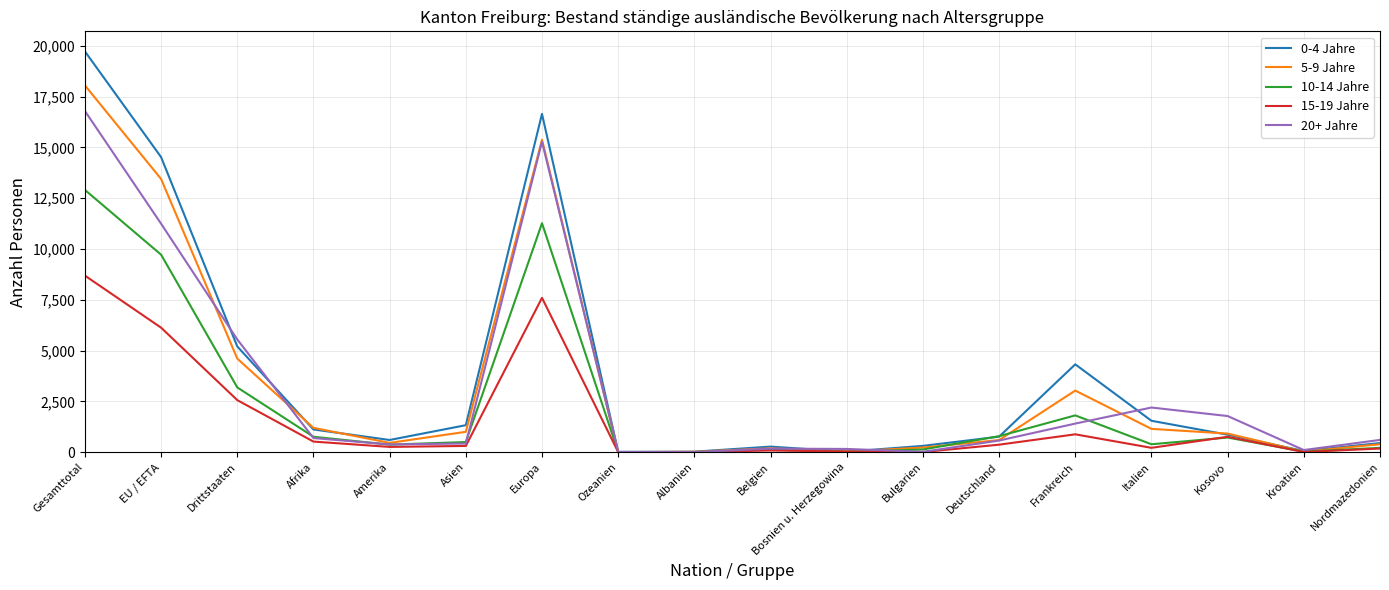

List the series in order of their peak value, highest first.

0-4 Jahre, 5-9 Jahre, 20+ Jahre, 10-14 Jahre, 15-19 Jahre